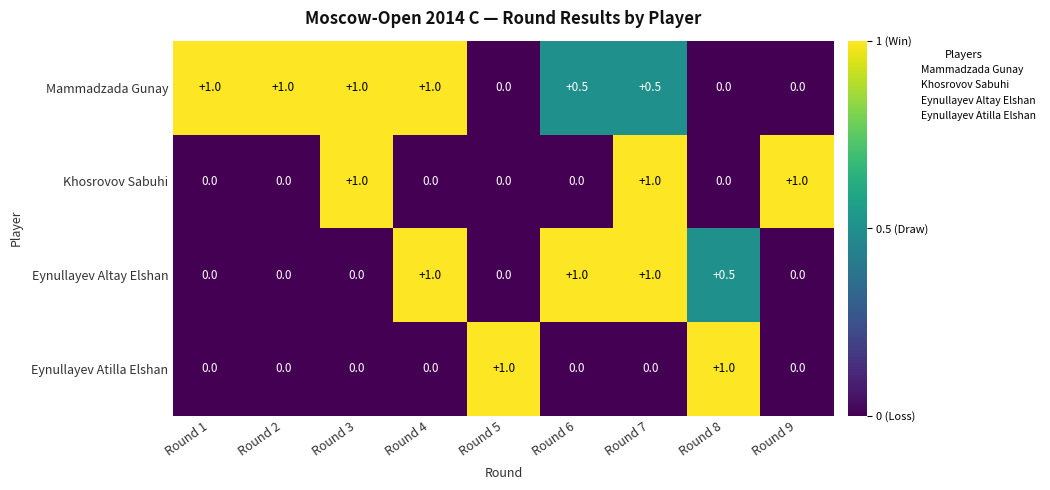

How many values in Khosrovov Sabuhi are above zero?

3